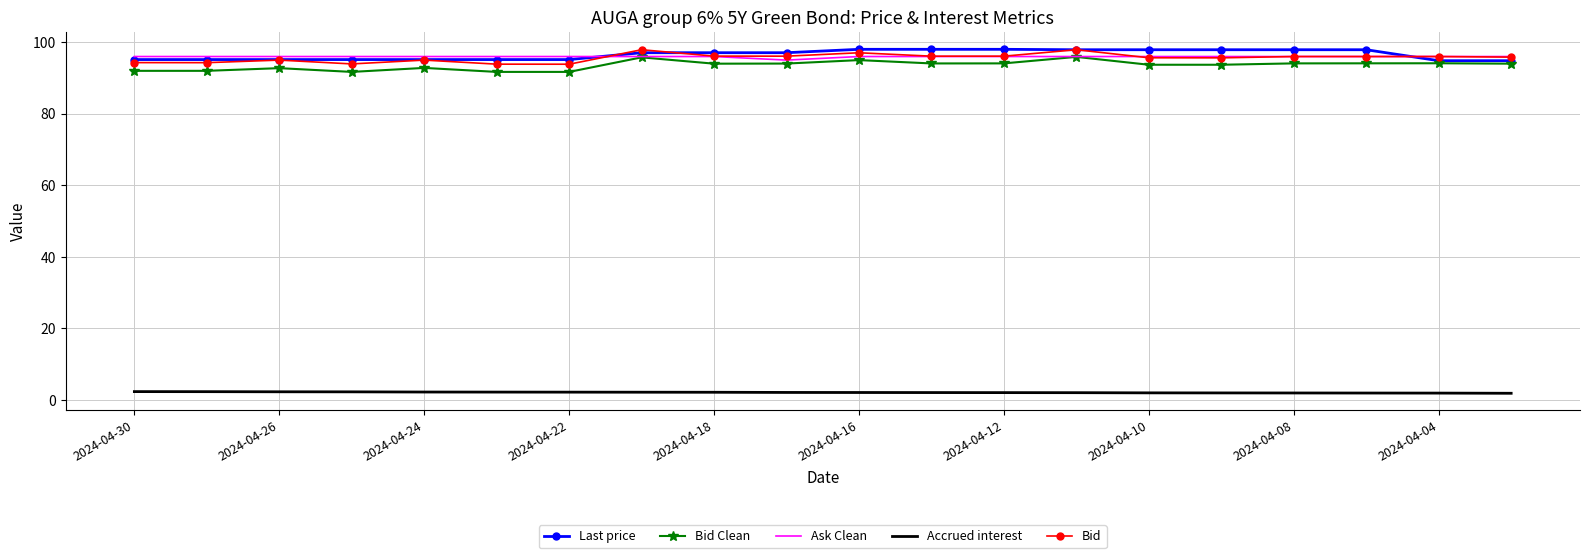

What is the highest value of the Accrued interest series?

2.3